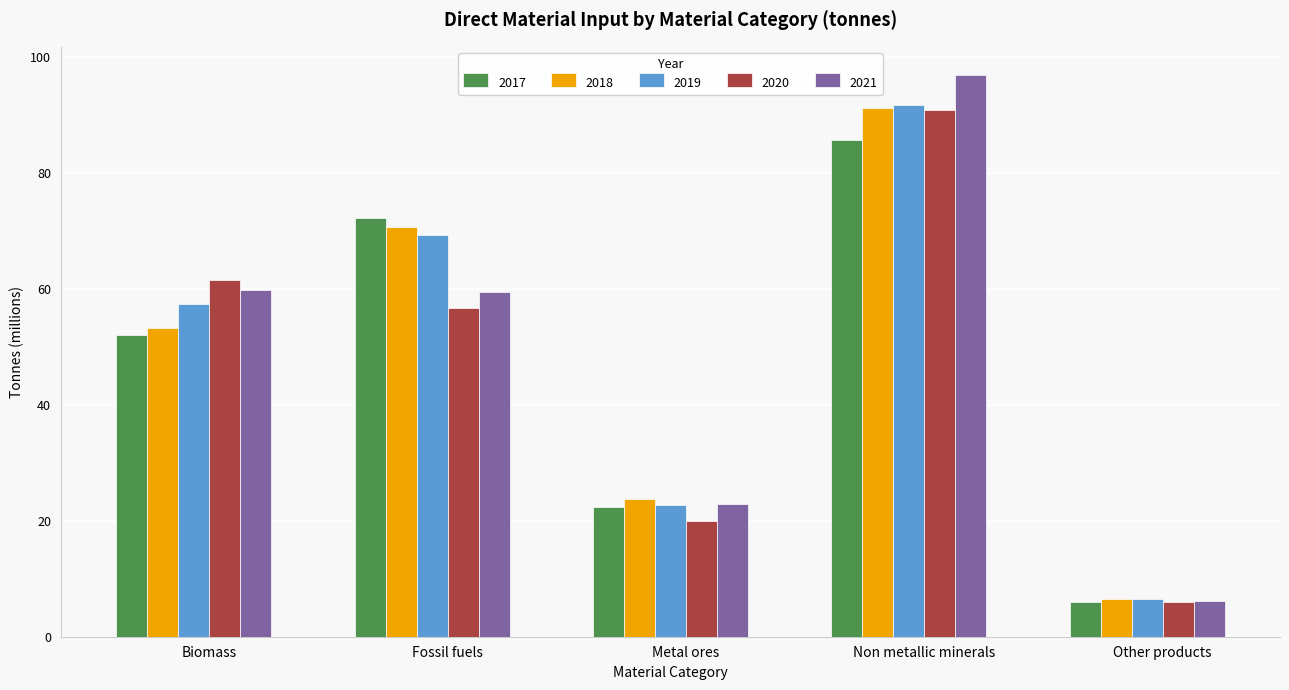

At which label is 2018 closest to 48?

Biomass